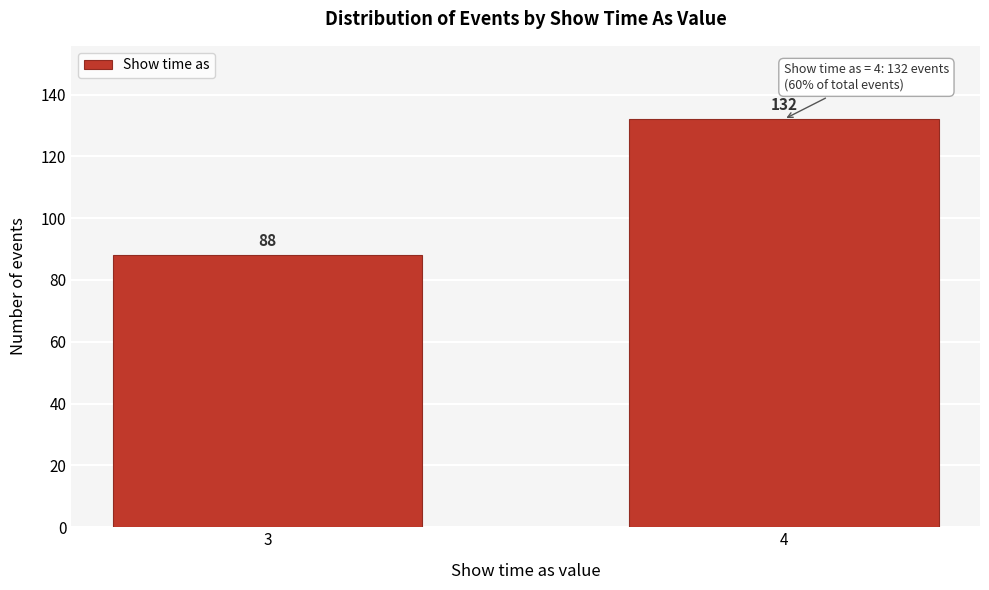

Reading left to right, list all the values displayed in this chart.

88	132